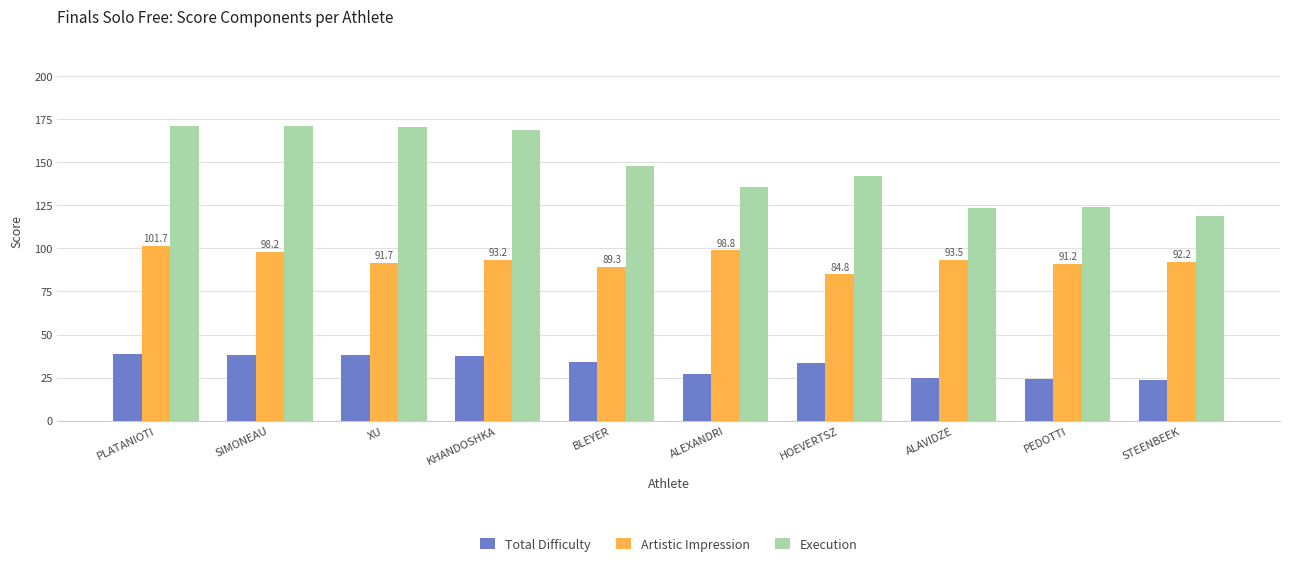

Read the Execution value at PEDOTTI.

123.9